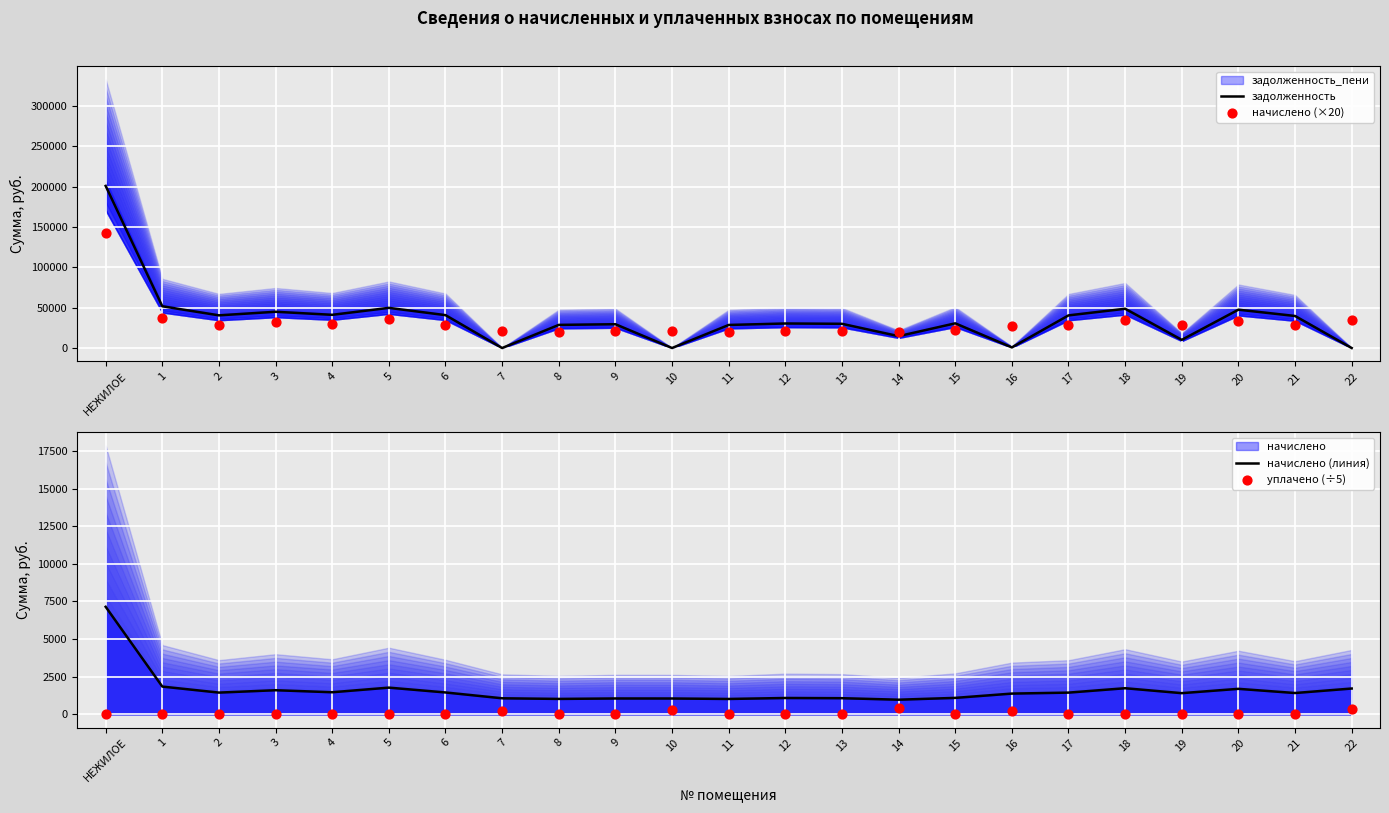

At which label does задолженность reach its peak?

НЕЖИЛОЕ